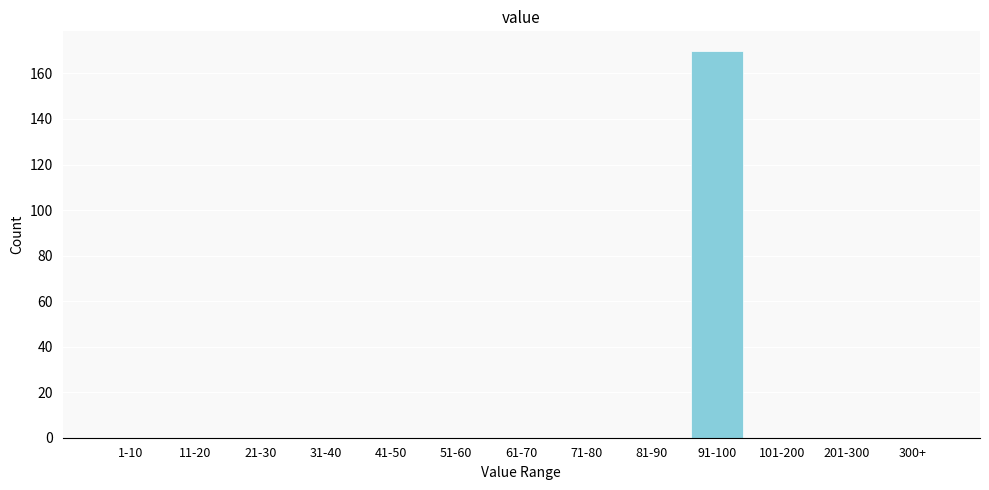

Reading left to right, what are all the values shown in this chart?

1-10=0	11-20=0	21-30=0	31-40=0	41-50=0	51-60=0	61-70=0	71-80=0	81-90=0	91-100=170	101-200=0	201-300=0	300+=0